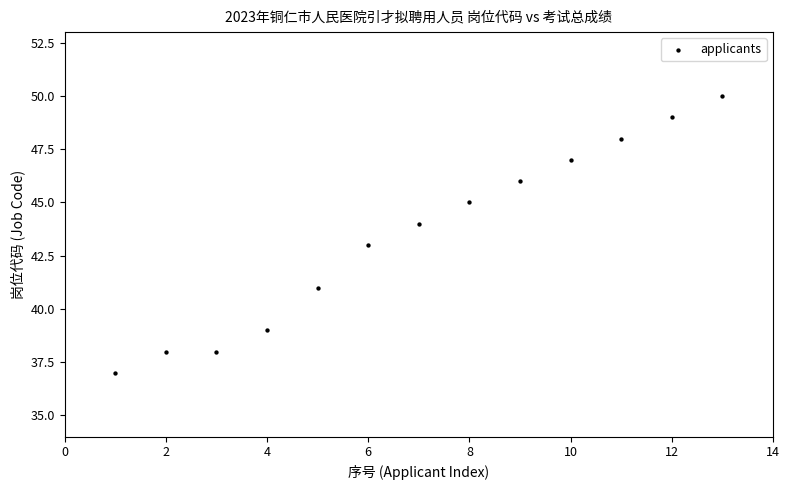

What is the range of Y values (max minus min)?

13